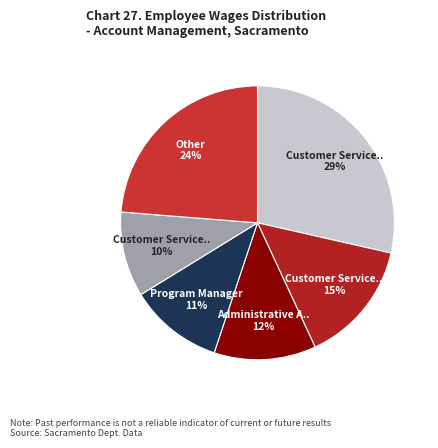

How many segments does this pie chart have?

6